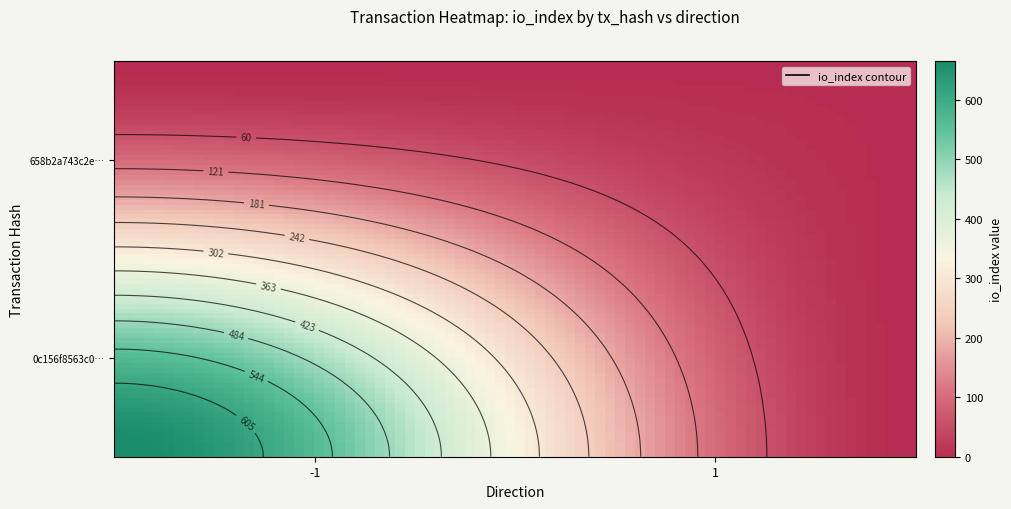

Reading left to right, extract all data points from this chart.

0c156f8563c058bc1edfcee125bbb8de6281cd8: -1	665
658b2a743c2eafd2e0ff5f14d4376645a589aff: 1	2